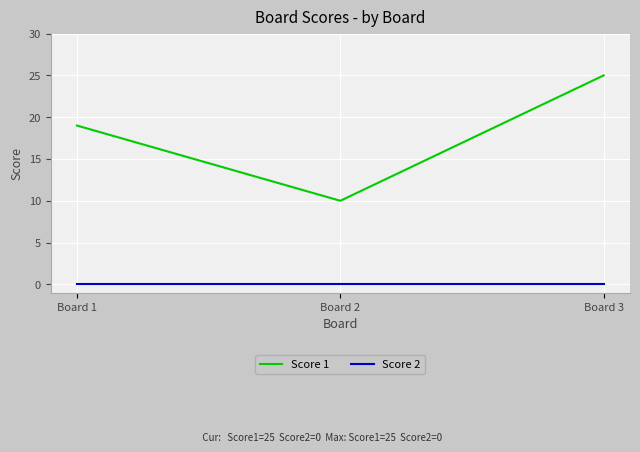

At Board 3, list the series in order from smallest to largest.

Score 2, Score 1